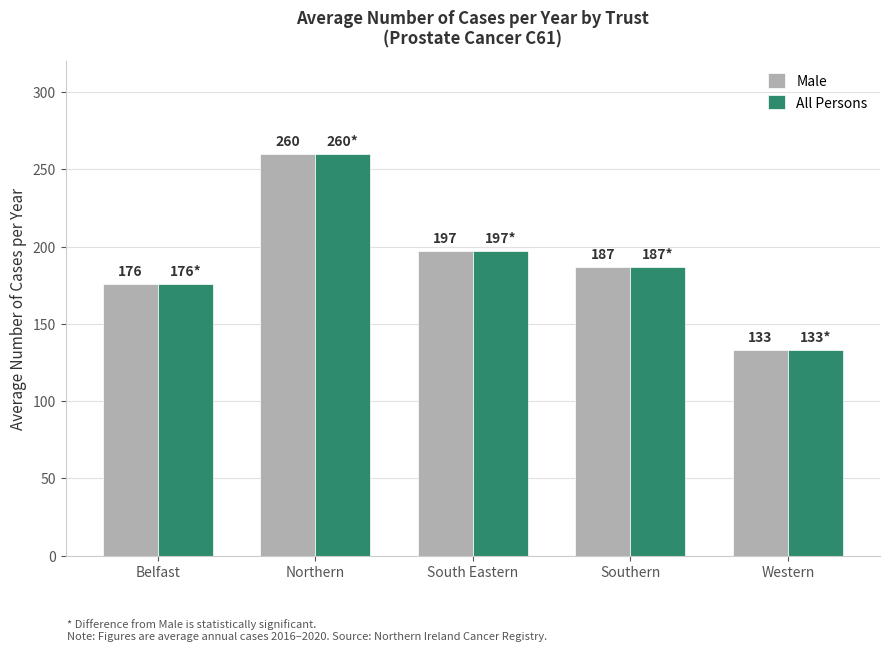

What is the total value across all series at South Eastern?

394